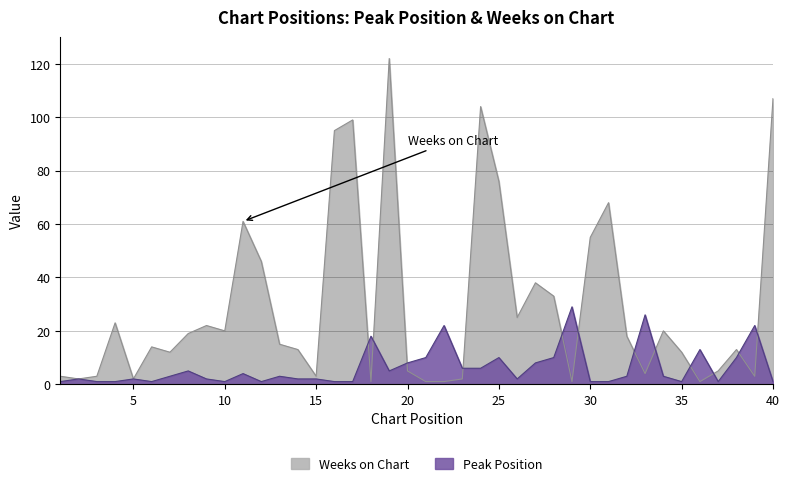

What is the minimum value shown in the chart?

1